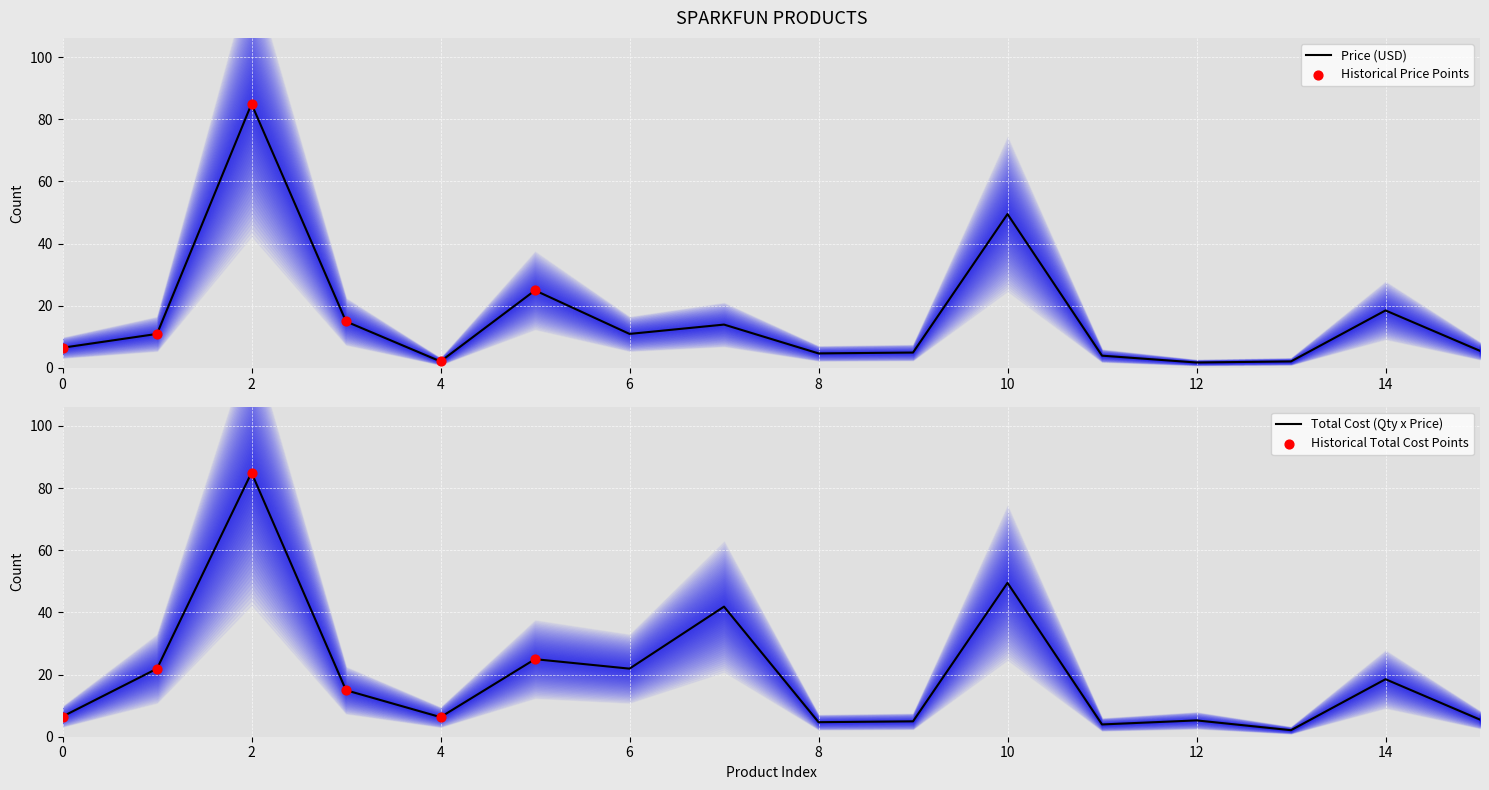

Is it true that Total Cost (Qty x Price) equals 9.6 at 4?

False